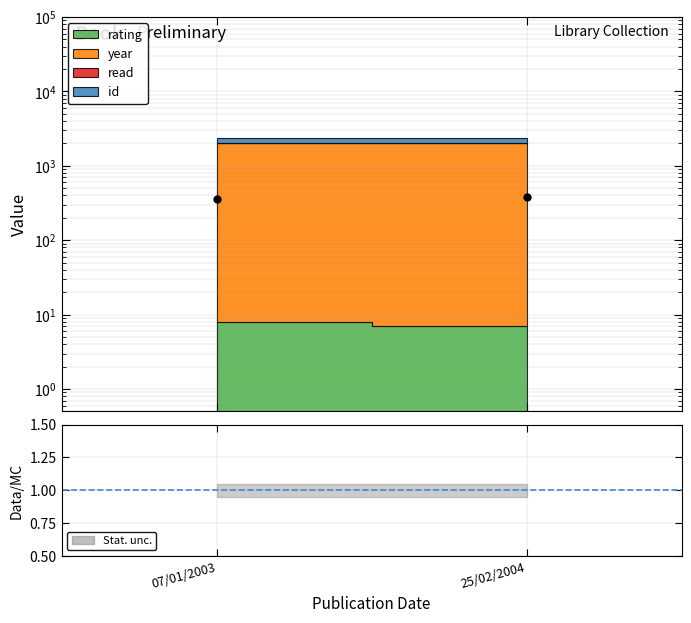

What is the approximate value at 07/01/2003, to the nearest 5?

365